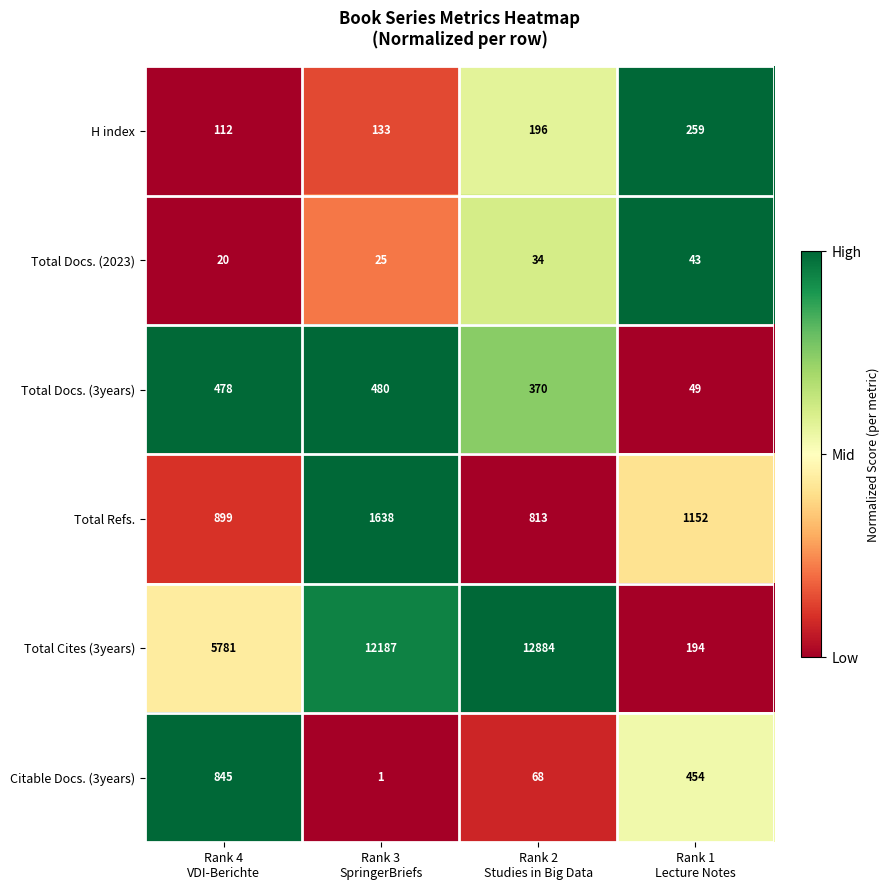

Reading left to right, extract all data points from this chart.

H index: 112	133	196	259
Total Docs. (2023): 20	25	34	43
Total Docs. (3years): 478	480	370	49
Total Refs.: 899	1638	813	1152
Total Cites (3years): 5781	12187	12884	194
Citable Docs. (3years): 845	1	68	454